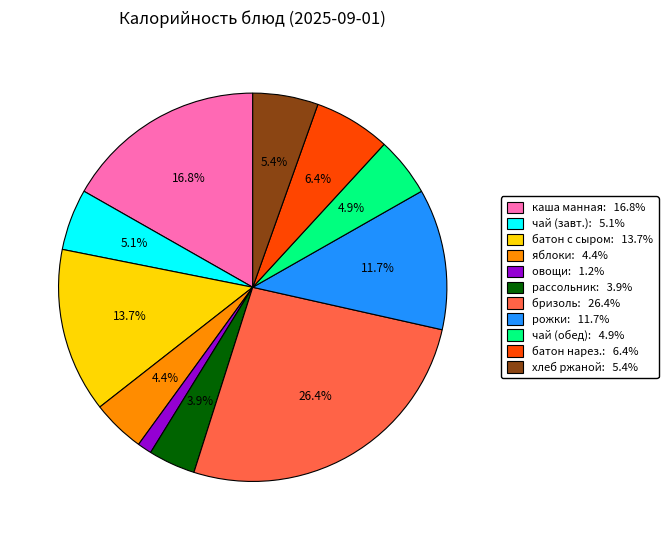

Does any single category account for the majority?

No